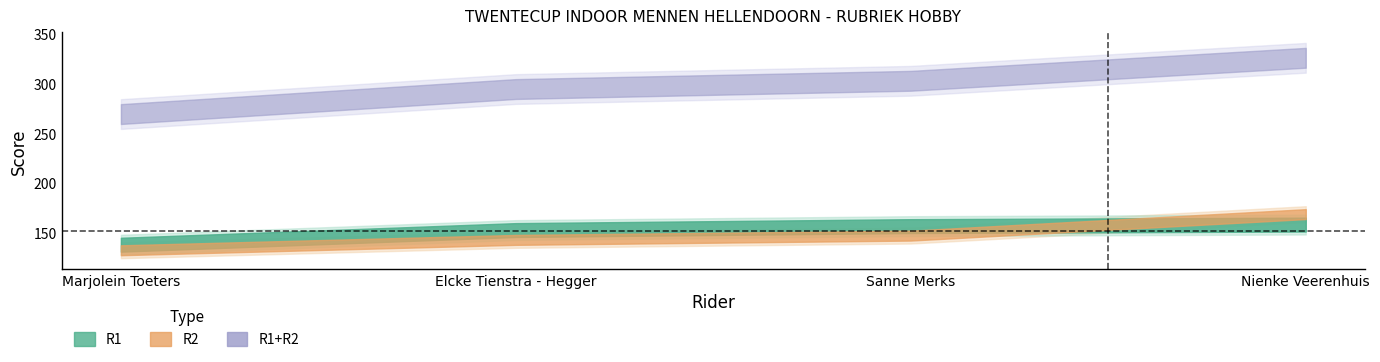

How many lines are shown in the chart?

3